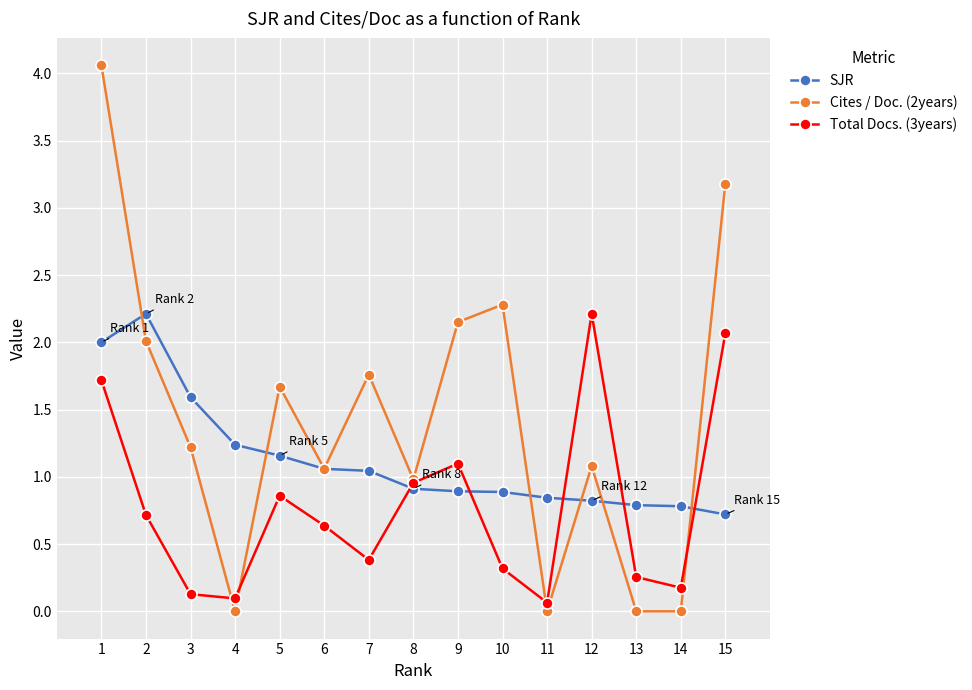

How many lines are shown in the chart?

3